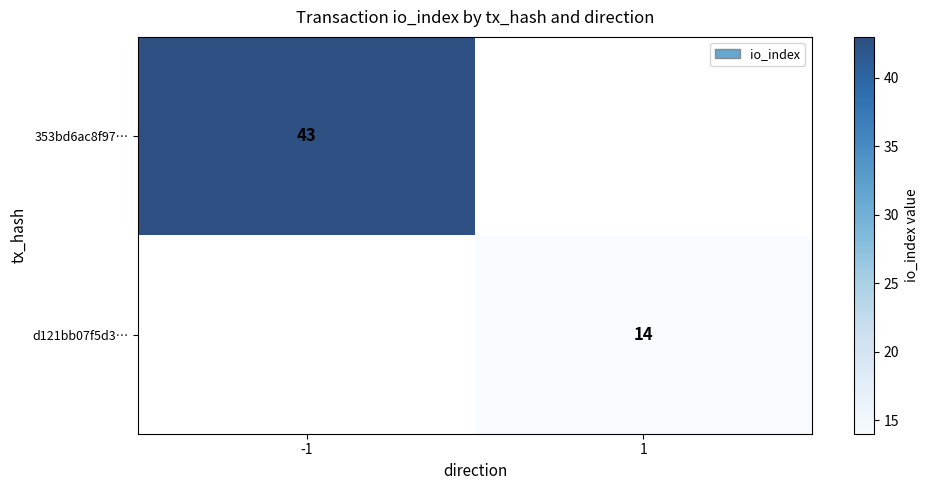

The value of 353bd6ac8f97… at -1 is 74. True or false?

False